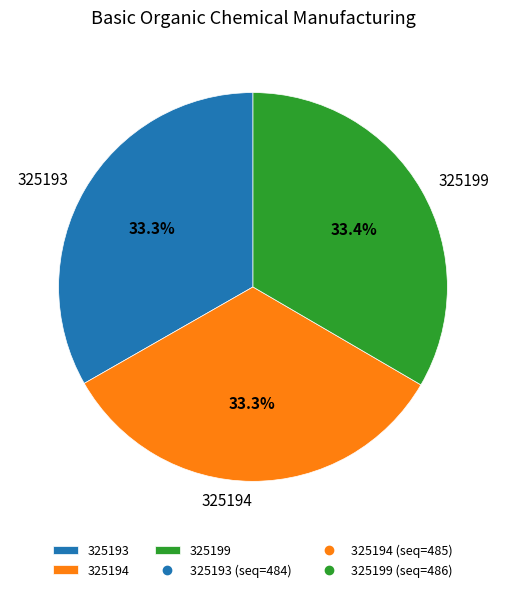

What is the ratio of the value at 325199 to the value at 325194?

1.0